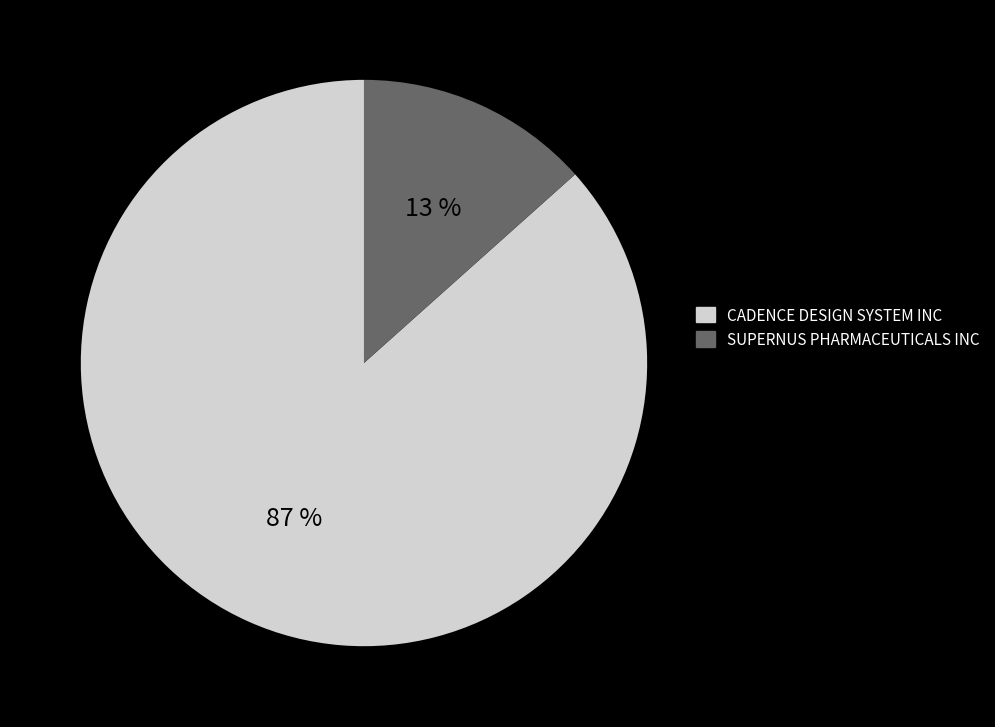

What is the majority slice?

CADENCE DESIGN SYSTEM INC